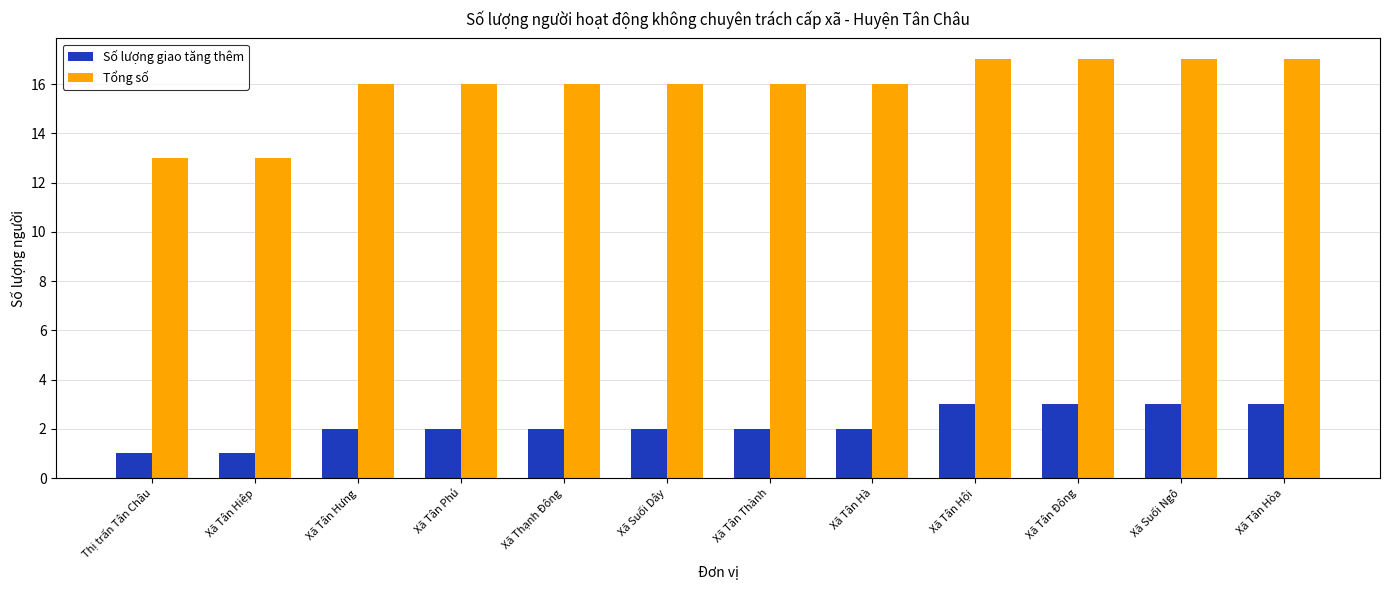

What position from the left is Xã Thạnh Đông?

5